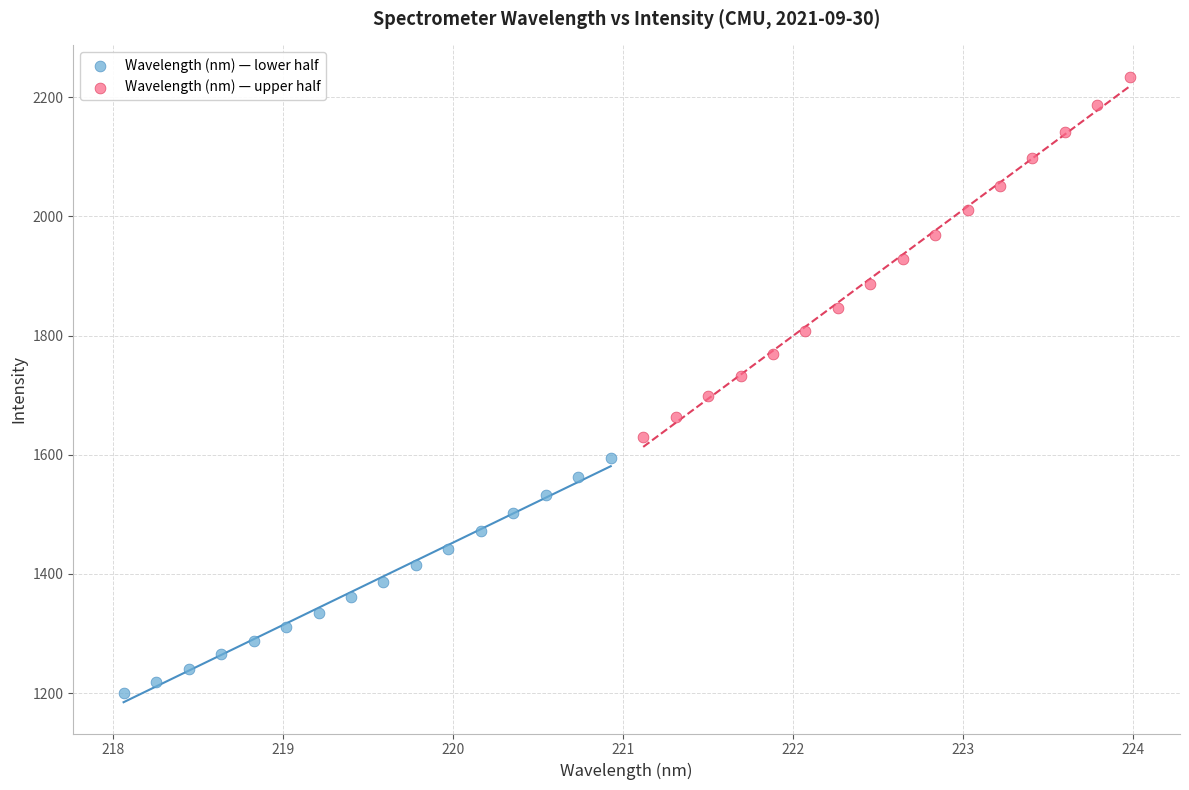

Which series has the widest spread of Y values?

Wavelength (nm) — upper half